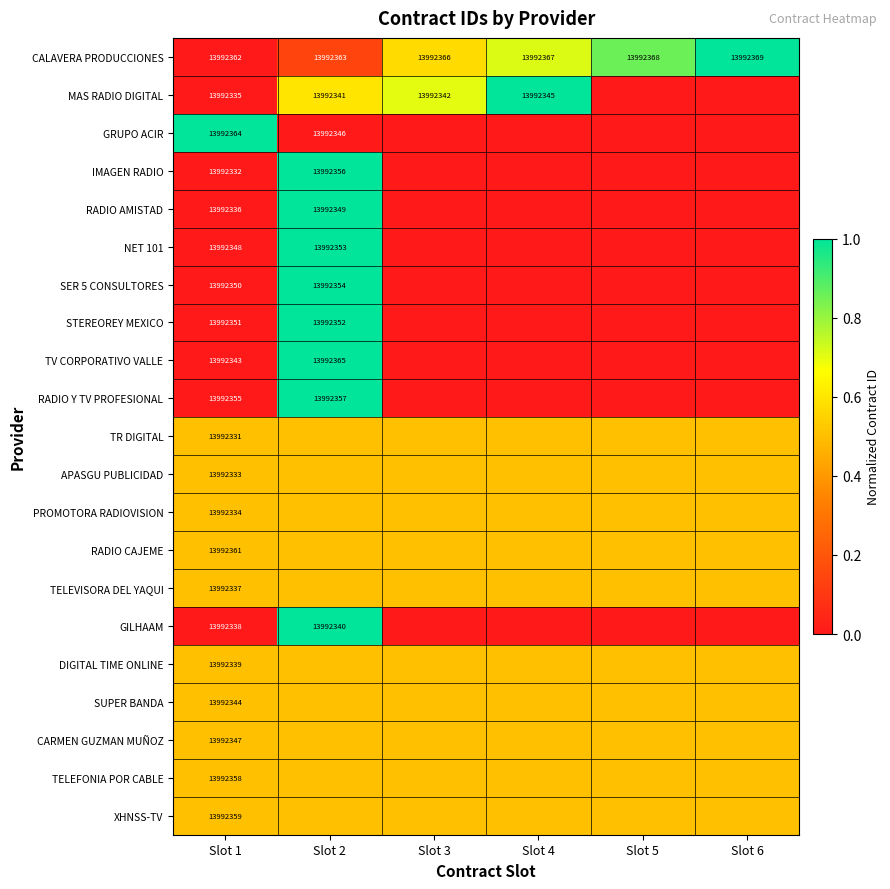

Is it true that MAS RADIO DIGITAL equals 4949763.1 at Slot 2?

False